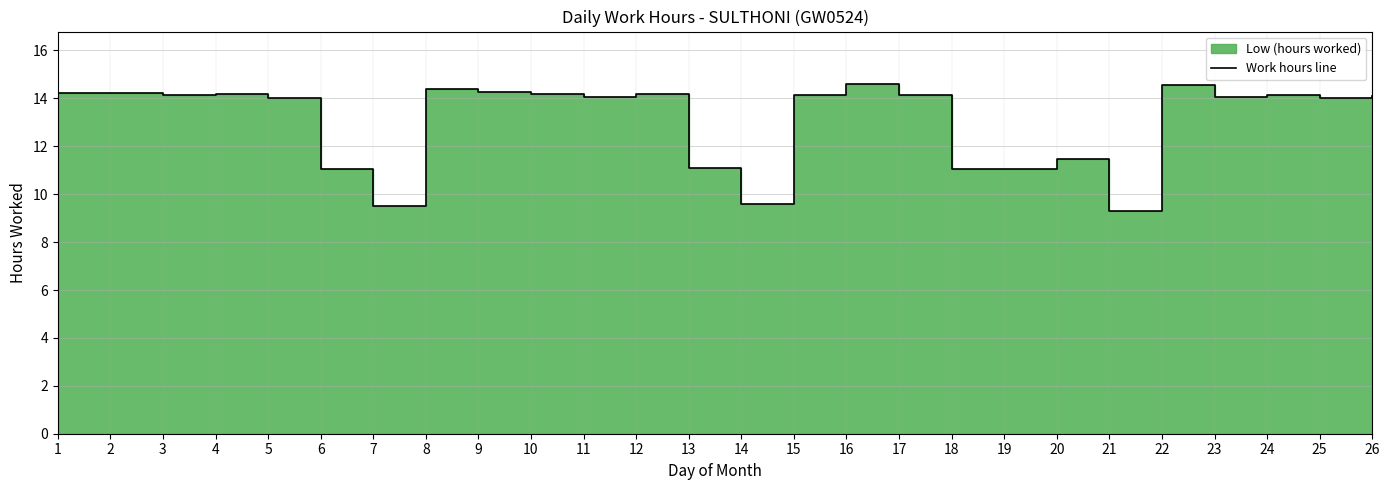

What is the difference between the values at 3 and 9?

0.1